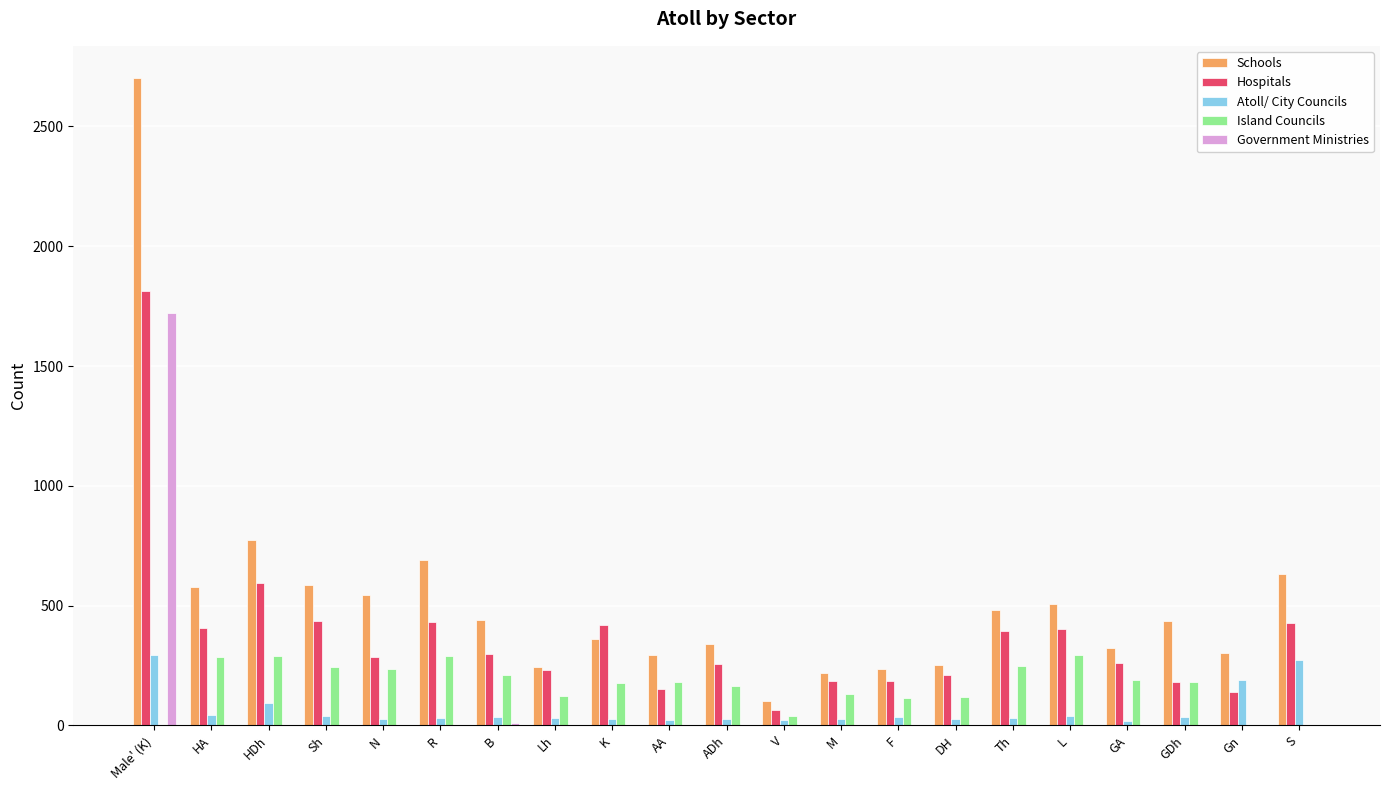

What is the sum of the Schools values at K and DH?

610